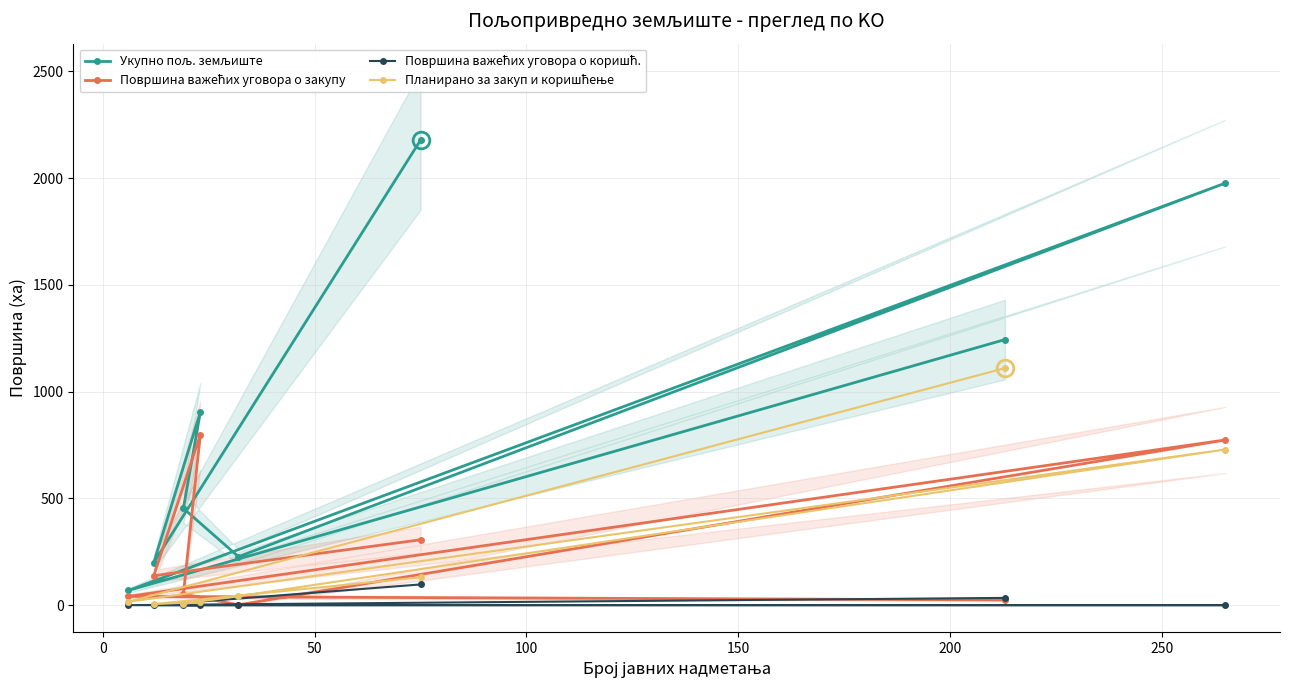

True or false: Укупно пољ. земљиште has a value of 554.2 at 300.

False